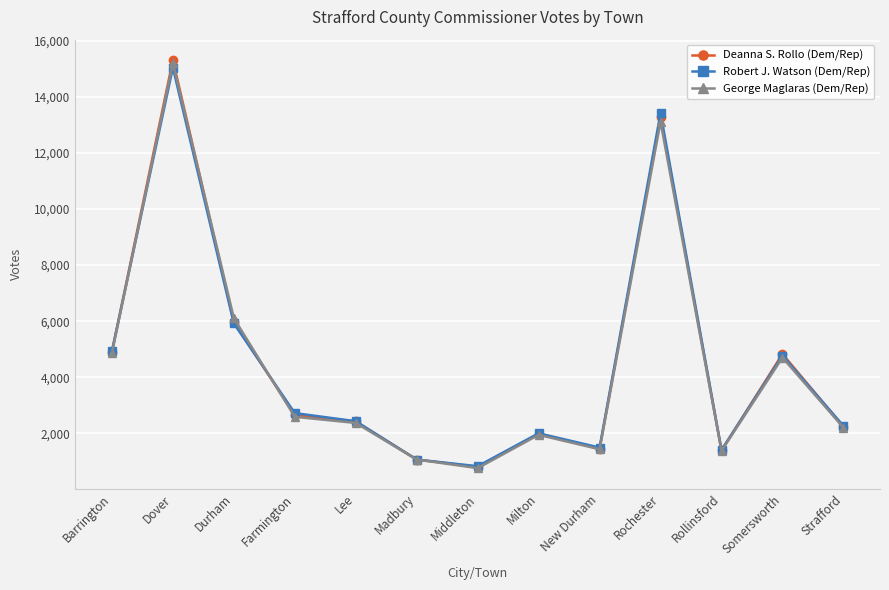

How many interior local valleys does the Deanna S. Rollo (Dem/Rep) series have?

3